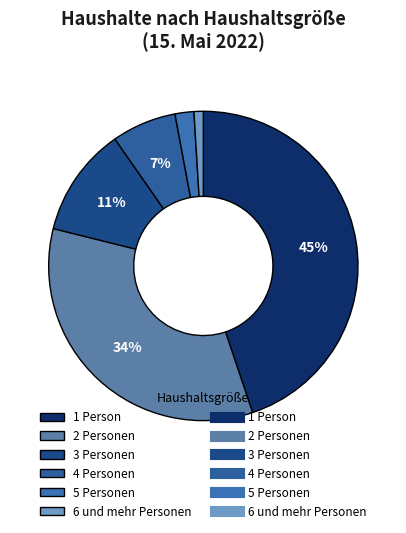

Which category has the smallest portion of the pie?

6 und mehr Personen